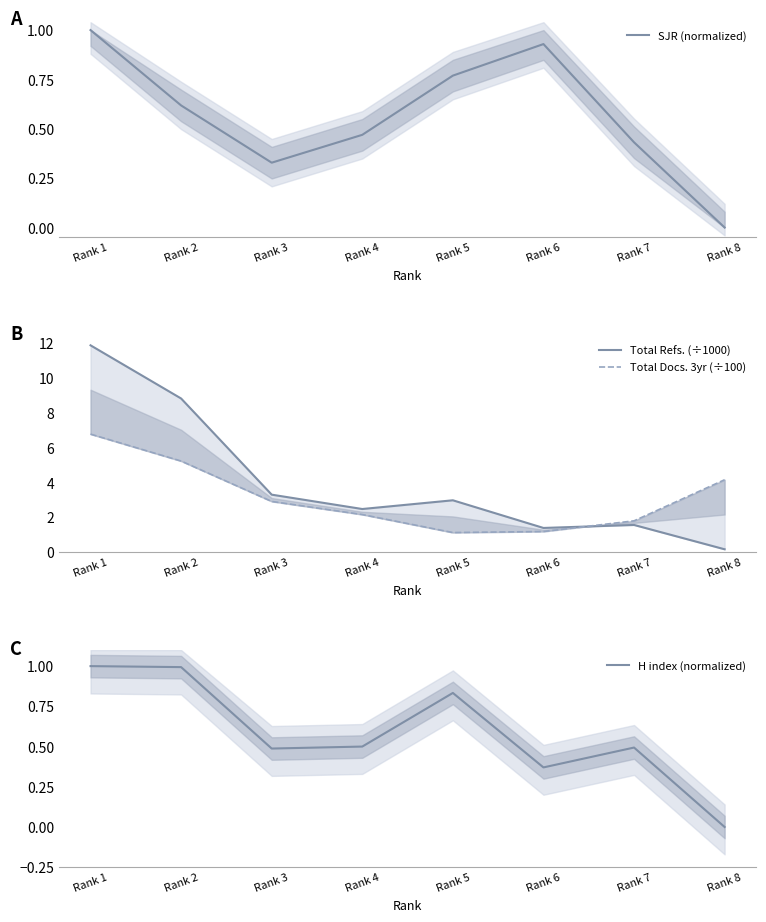

Does the chart have visible grid lines?

No